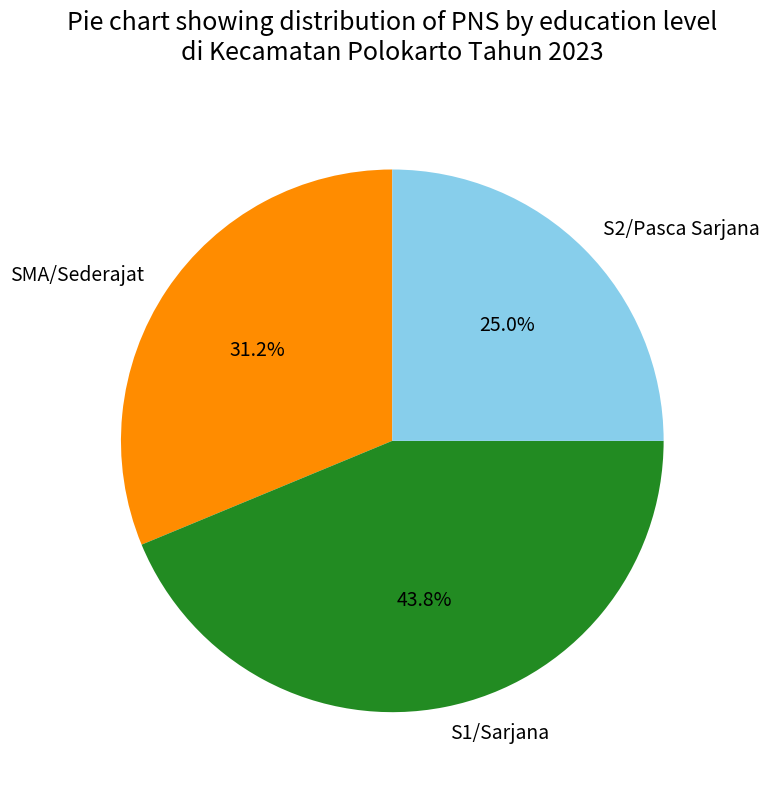

To the nearest percent, what is the average slice percentage?

33%